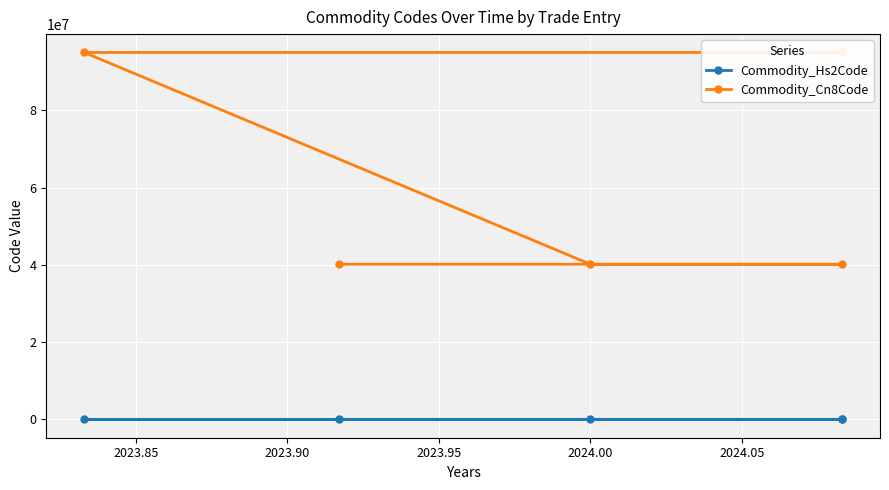

List the series in order of their overall mean, lowest first.

Commodity_Hs2Code, Commodity_Cn8Code